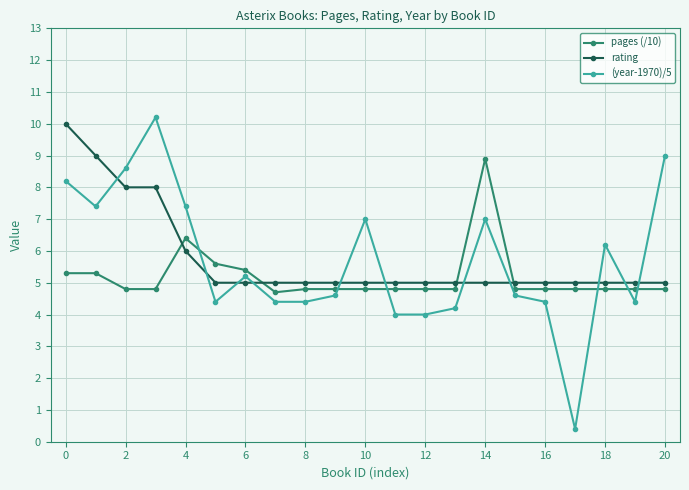

Which series has the largest range (max minus min)?

(year-1970)/5